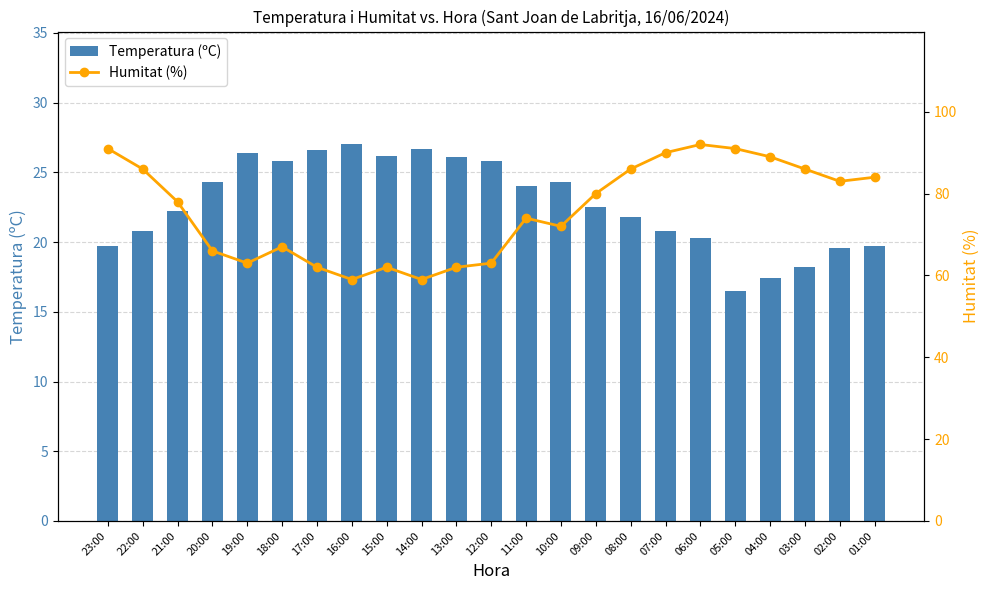

Is it true that Temperatura (ºC) equals 19.6 at 02:00?

True